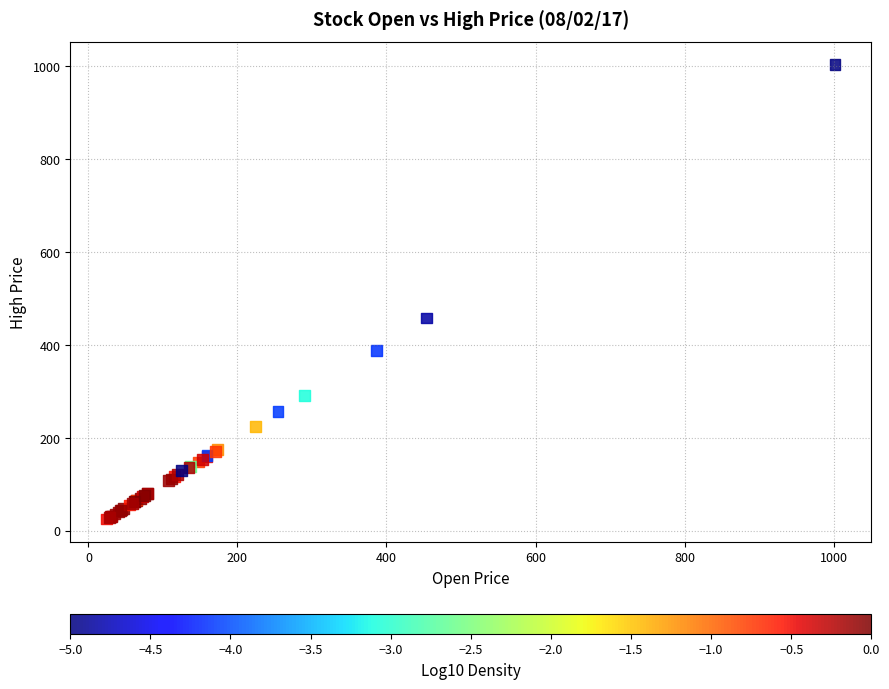

What Y value in the scatter plot is closest to 514?

457.5